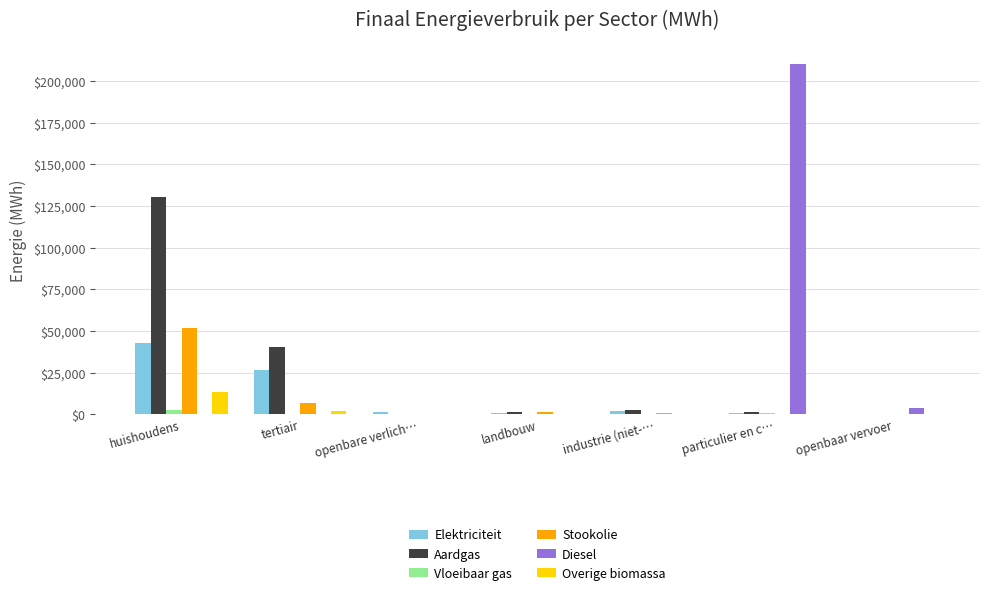

What is the total value across all series at openbare verlich…?

1204.9